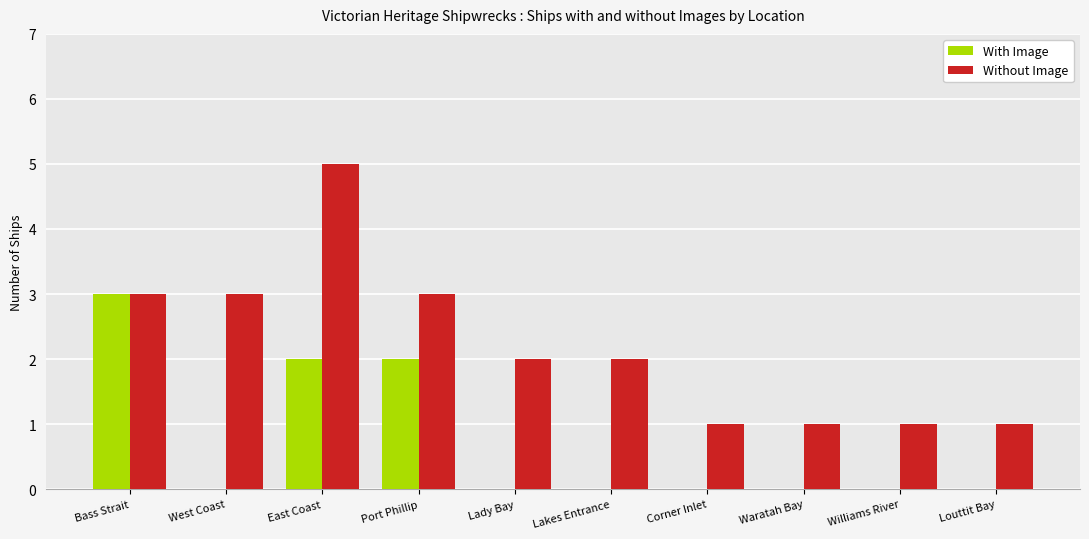

At which category does the chart reach its peak across all series?

East Coast